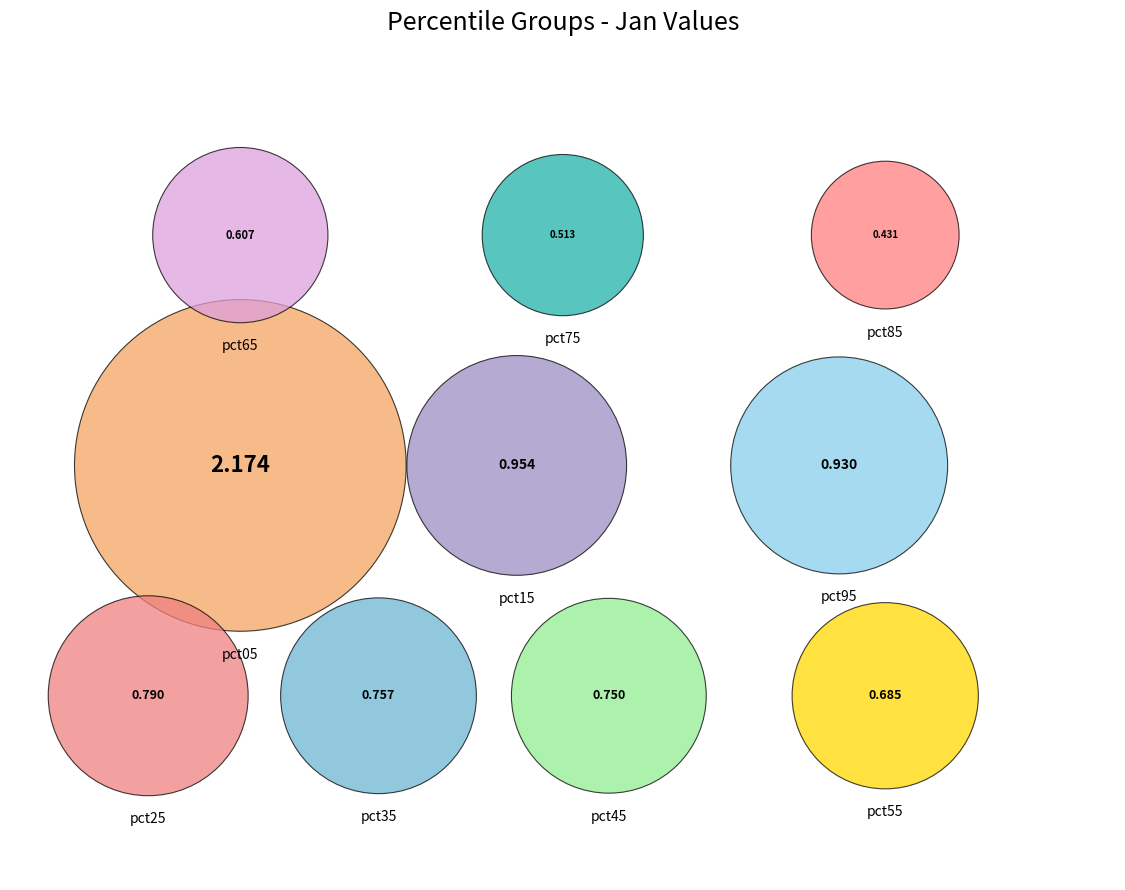

To the nearest percent, what is the difference between the largest and smallest slice percentages?

20%